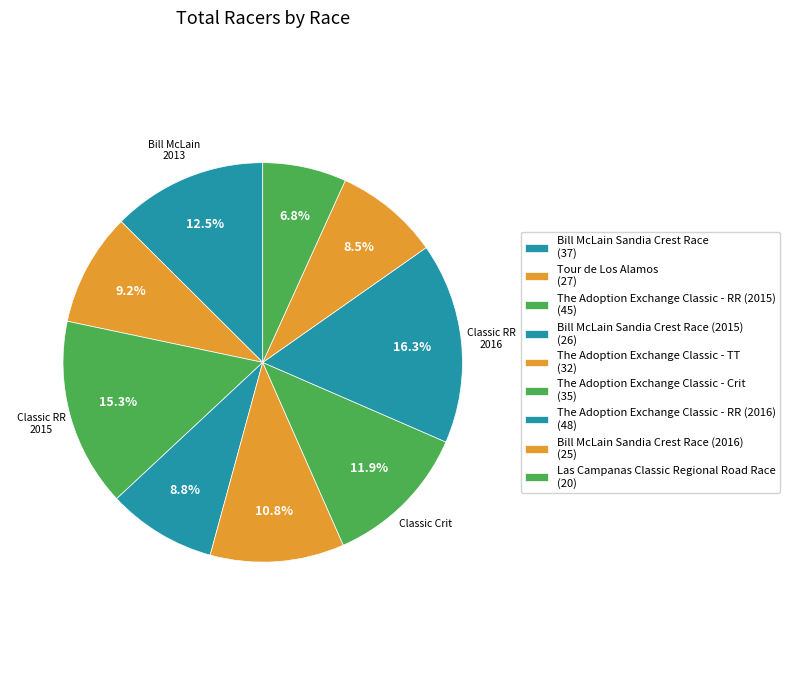

How many segments does this pie chart have?

9